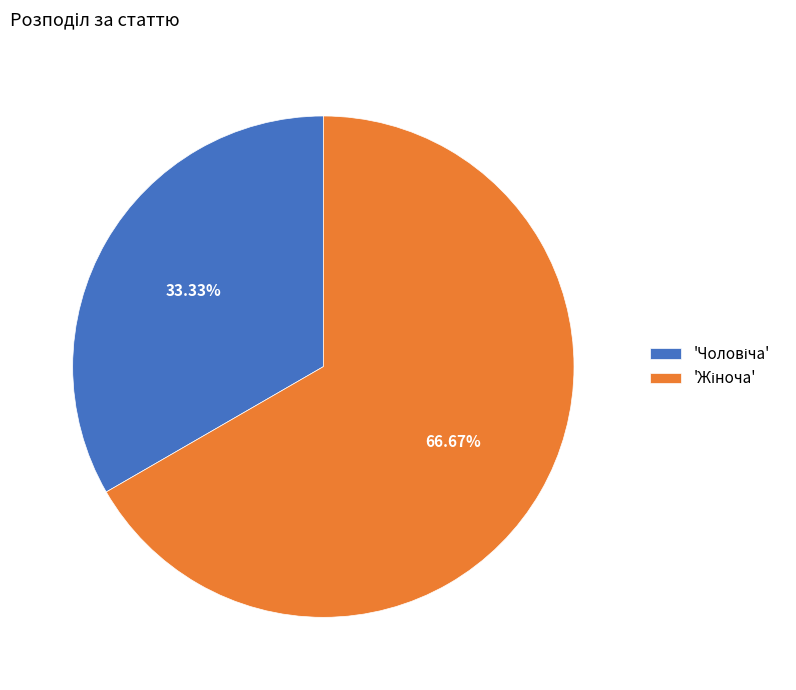

Does any single category account for the majority?

Yes